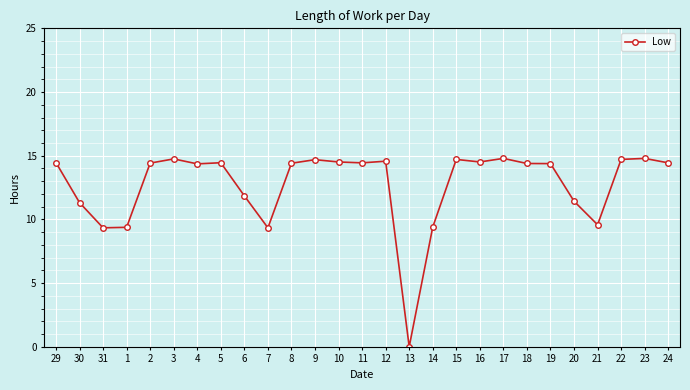

How many series are shown in this chart?

1